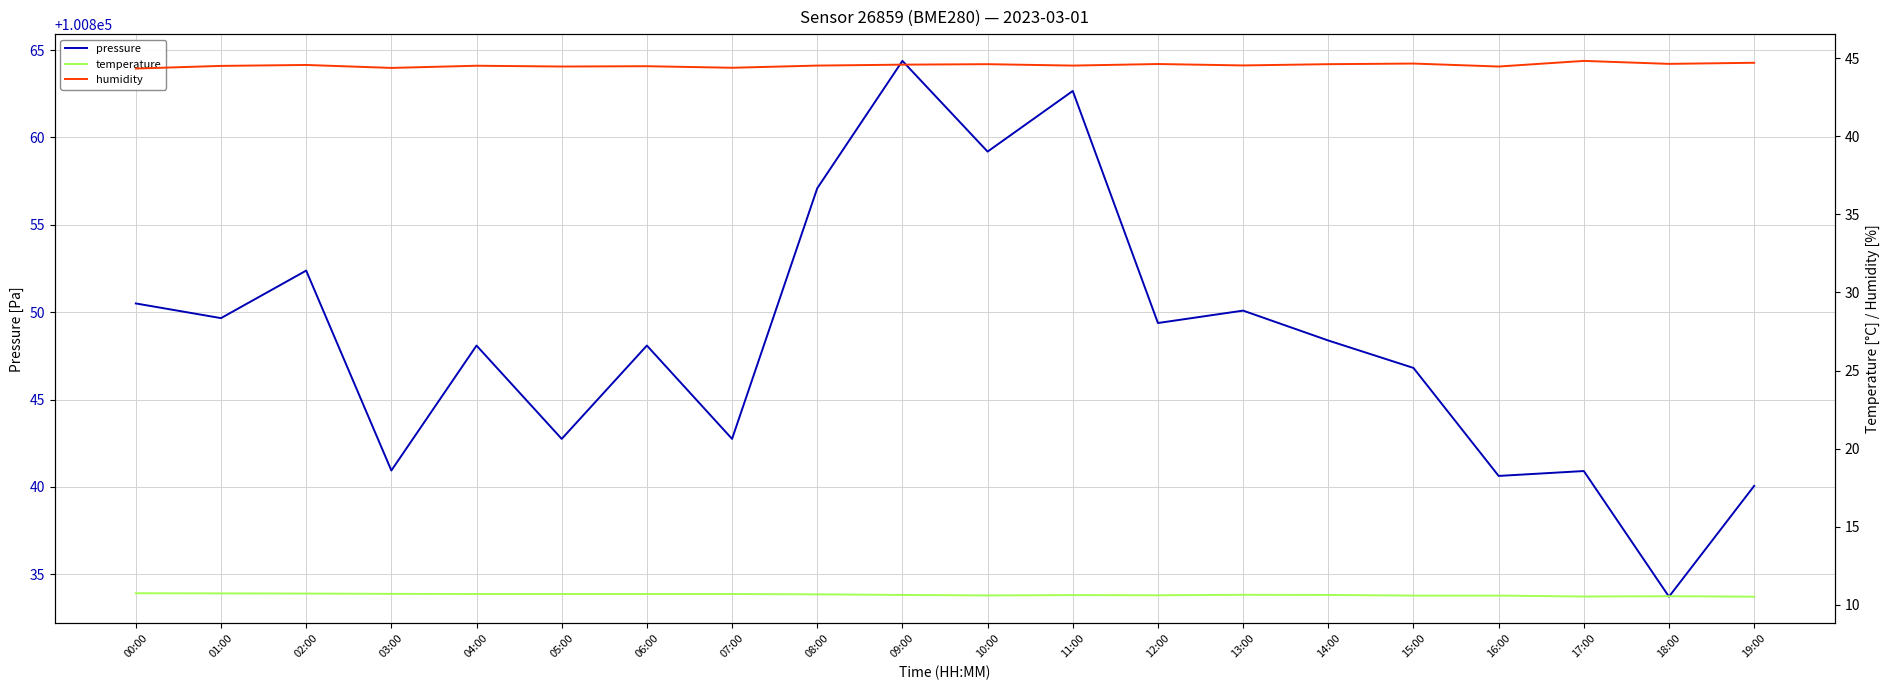

Reading left to right, extract all data points from this chart.

pressure: 00:00=100850.5	01:00=100849.7	02:00=100852.4	03:00=100840.9	04:00=100848.1	05:00=100842.8	06:00=100848.1	07:00=100842.8	08:00=100857.1	09:00=100864.4	10:00=100859.2	11:00=100862.7	12:00=100849.4	13:00=100850.1	14:00=100848.4	15:00=100846.8	16:00=100840.6	17:00=100840.9	18:00=100833.7	19:00=100840.1
temperature: 00:00=10.7	01:00=10.7	02:00=10.7	03:00=10.7	04:00=10.7	05:00=10.7	06:00=10.7	07:00=10.7	08:00=10.7	09:00=10.6	10:00=10.6	11:00=10.6	12:00=10.6	13:00=10.6	14:00=10.6	15:00=10.6	16:00=10.6	17:00=10.5	18:00=10.6	19:00=10.5
humidity: 00:00=44.3	01:00=44.5	02:00=44.6	03:00=44.4	04:00=44.5	05:00=44.5	06:00=44.5	07:00=44.4	08:00=44.5	09:00=44.6	10:00=44.6	11:00=44.5	12:00=44.6	13:00=44.5	14:00=44.6	15:00=44.7	16:00=44.5	17:00=44.8	18:00=44.6	19:00=44.7